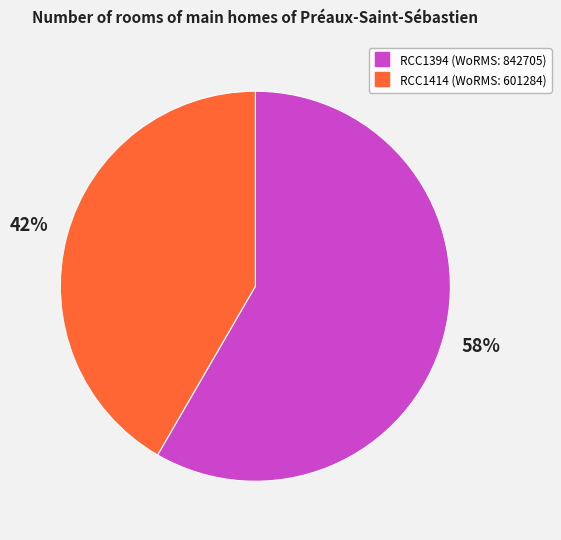

How many segments does this pie chart have?

2